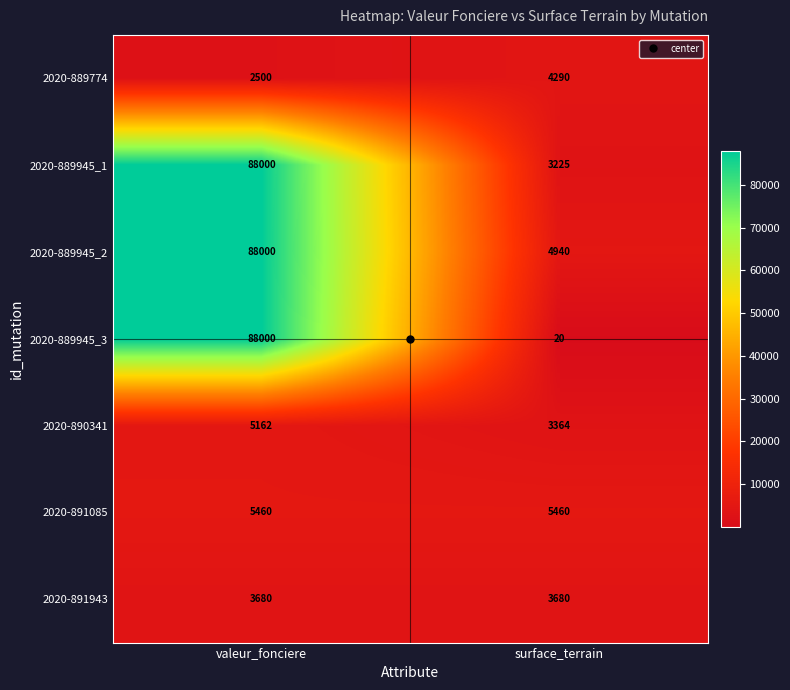

True or false: 2020-889945_2 has a value of 1560 at surface_terrain.

False